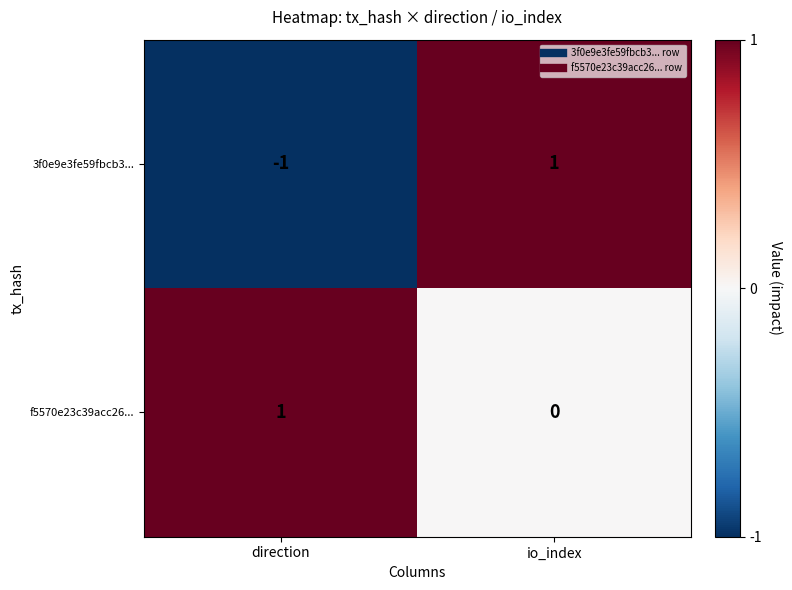

Which series has the largest total across all categories?

f5570e23c39acc26...